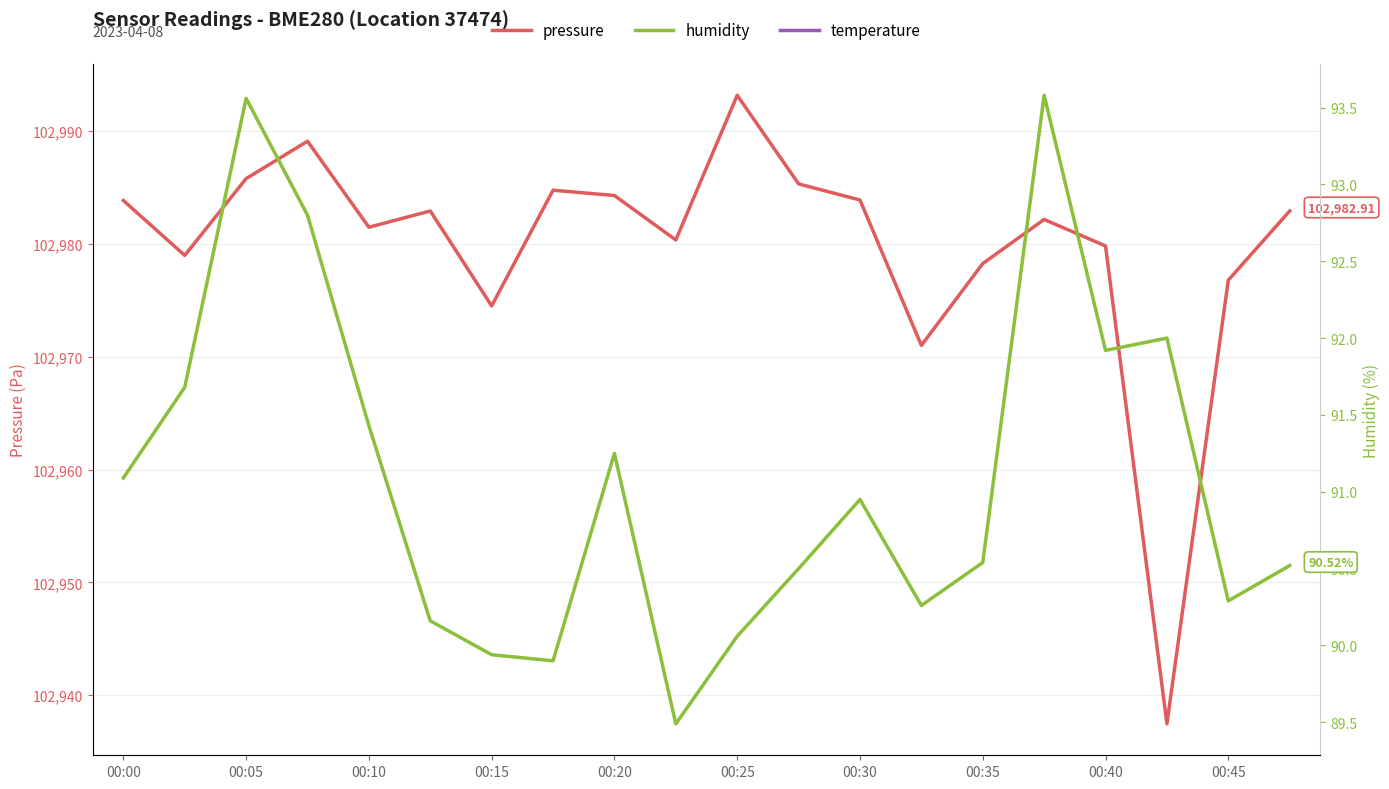

True or false: temperature has a value of 1.5 at 13.

True